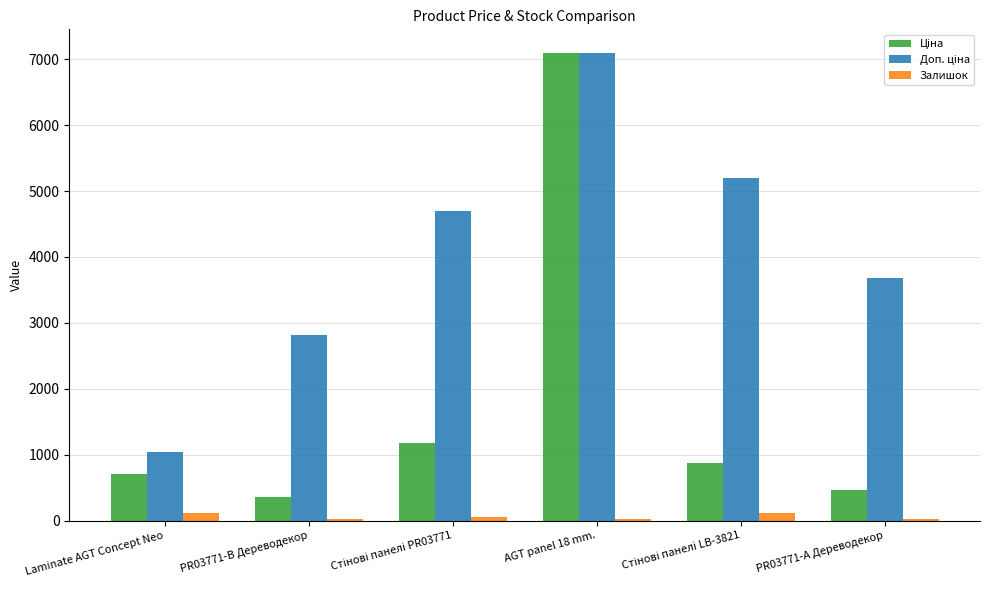

What is the sum of all Залишок values?

340.0